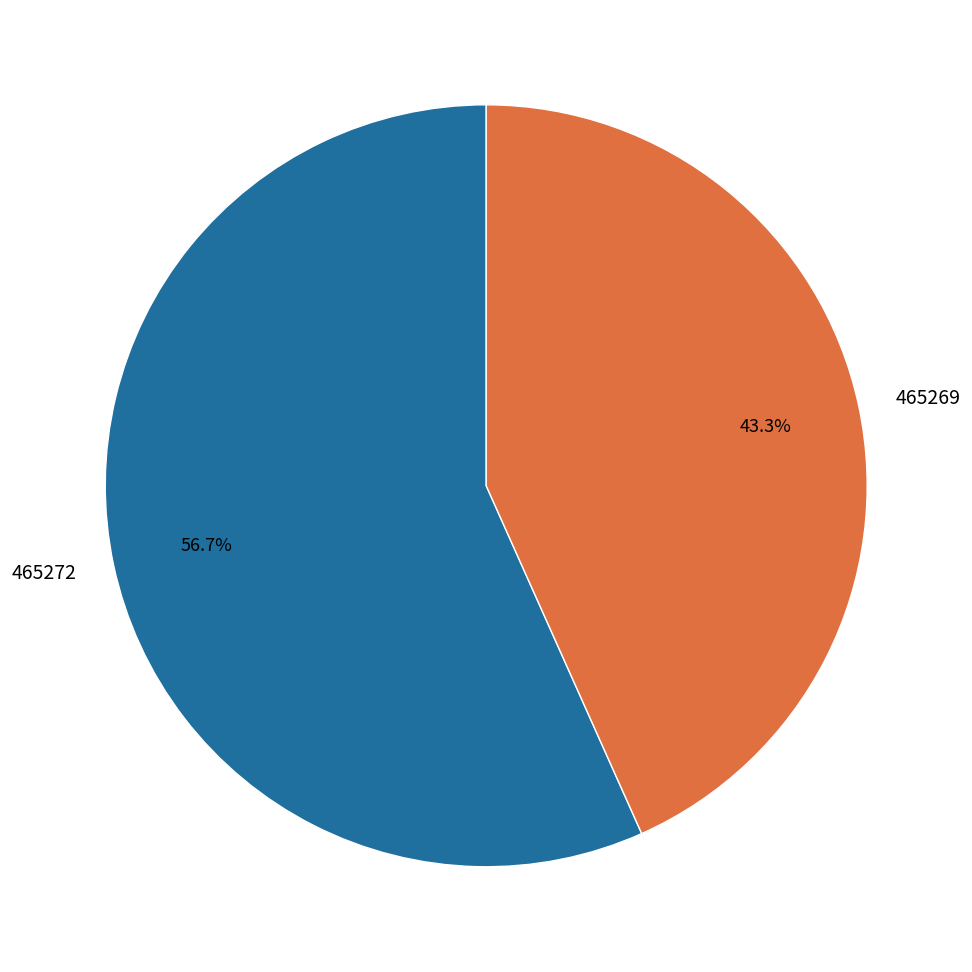

Which category has the smallest portion of the pie?

465269